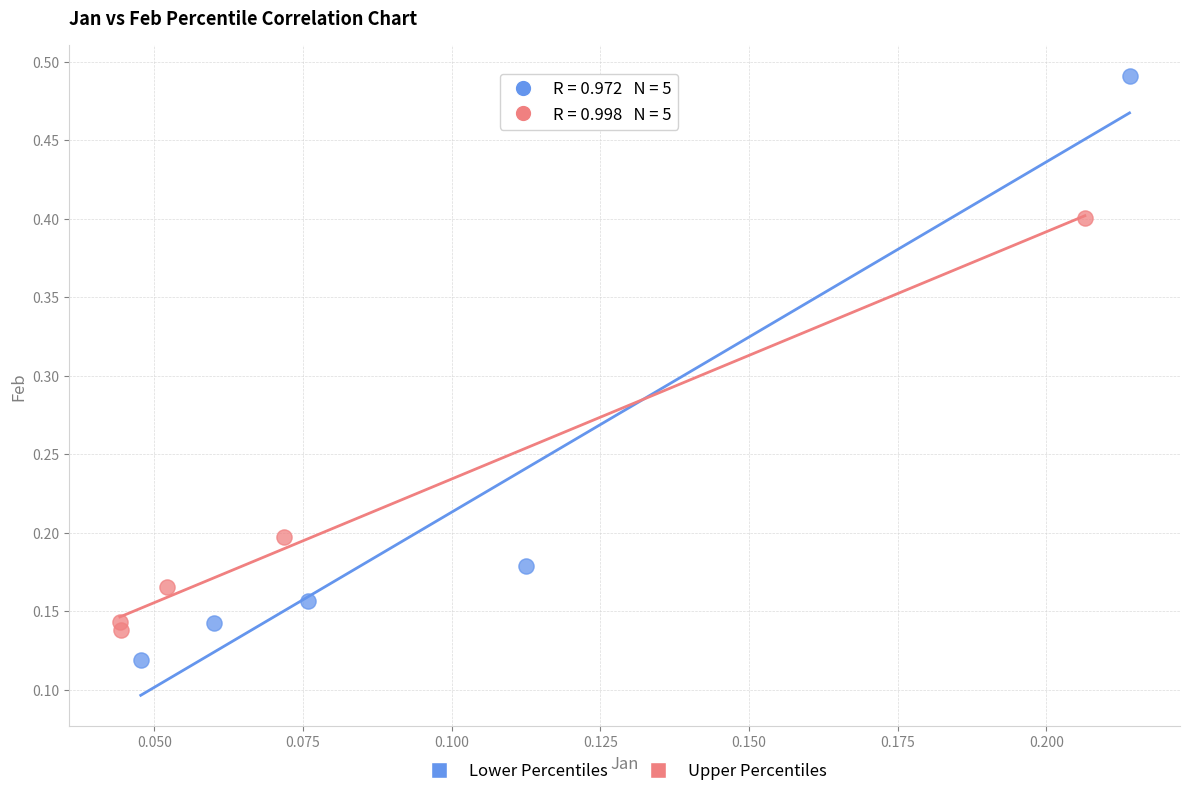

Which series has the largest Y range (max minus min)?

Lower Percentiles